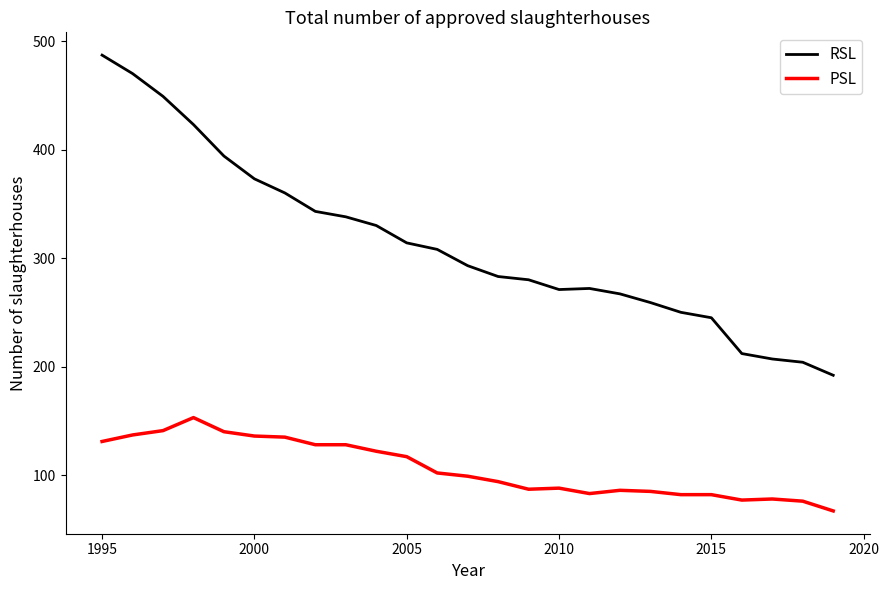

List the series in order of their overall mean, lowest first.

PSL, RSL